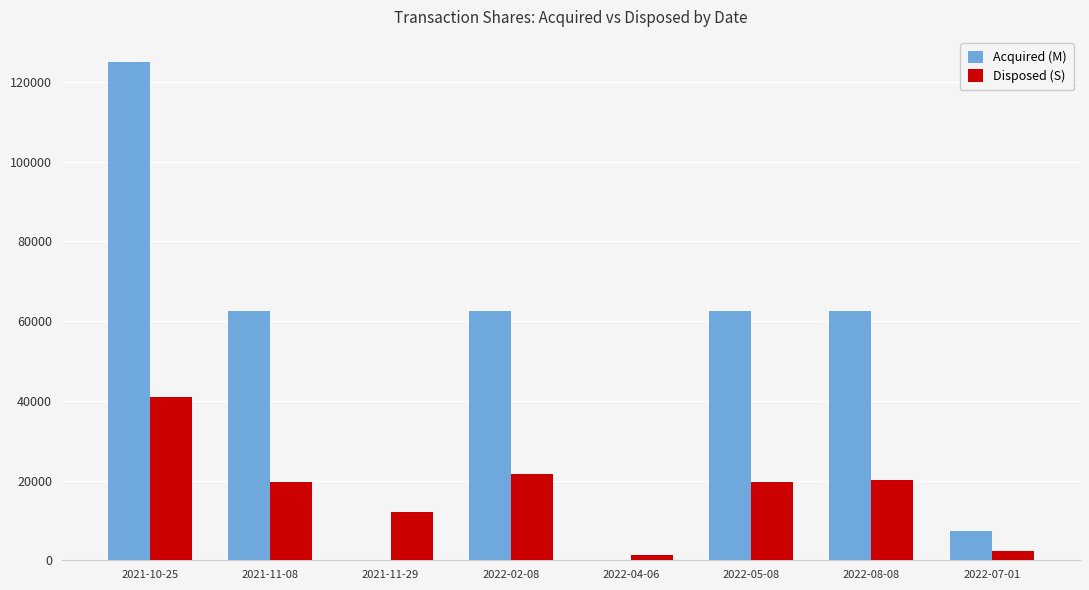

What is the sum of the Acquired (M) values at 2021-11-08 and 2022-08-08?

125000